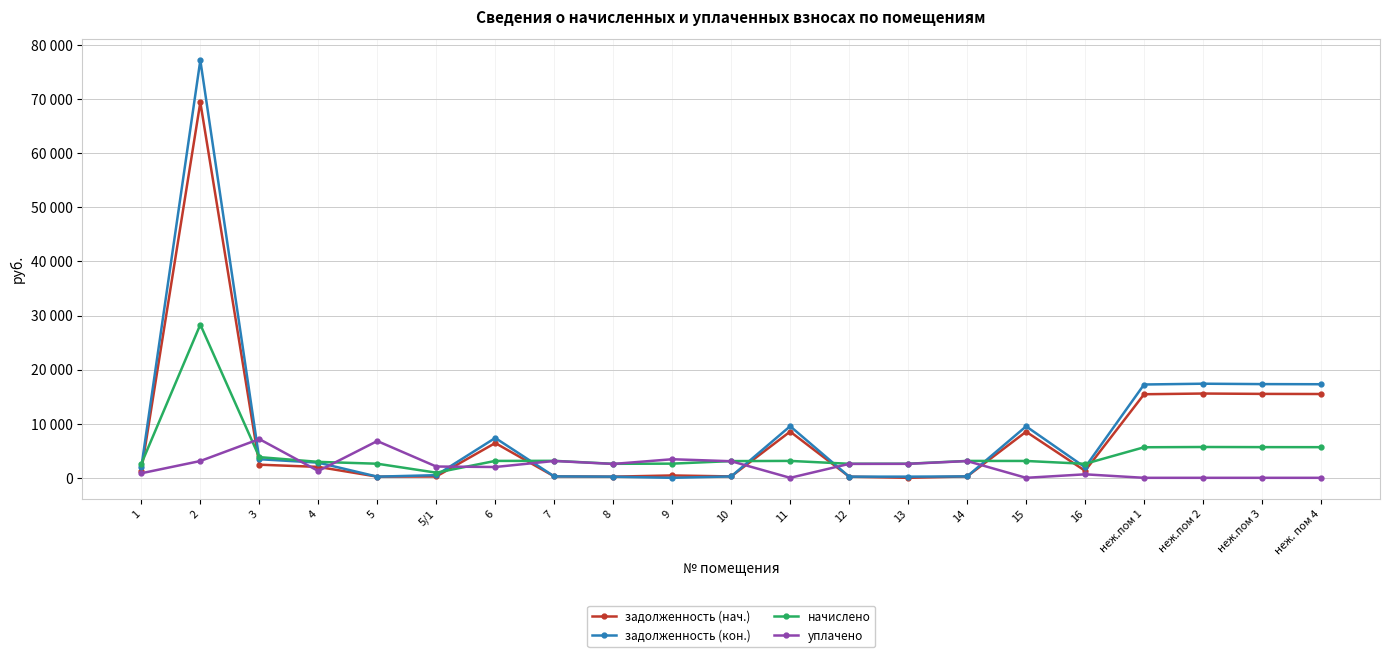

In начислено, how many points are higher than both neighbors (excluding endpoints)?

5